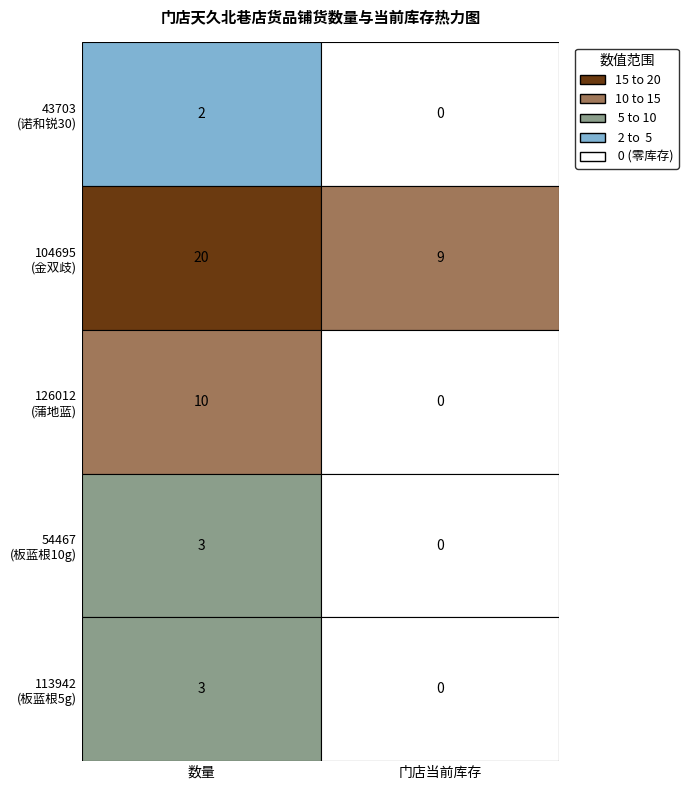

How many 43703 values are between 0 and 2?

2